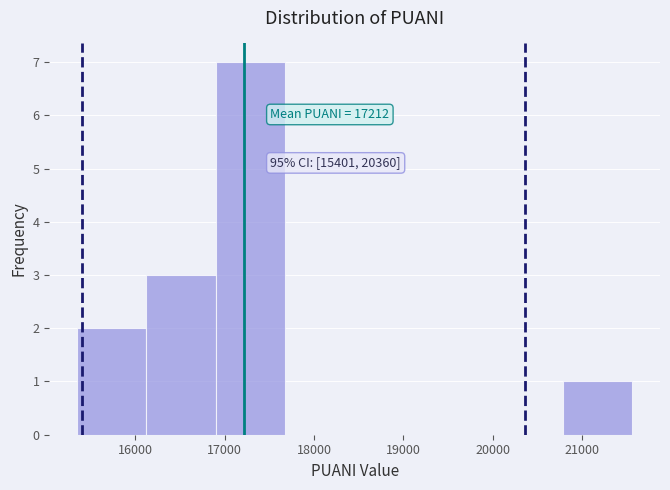

Over which range of the x-axis is the bar tallest?

16900 to 17700